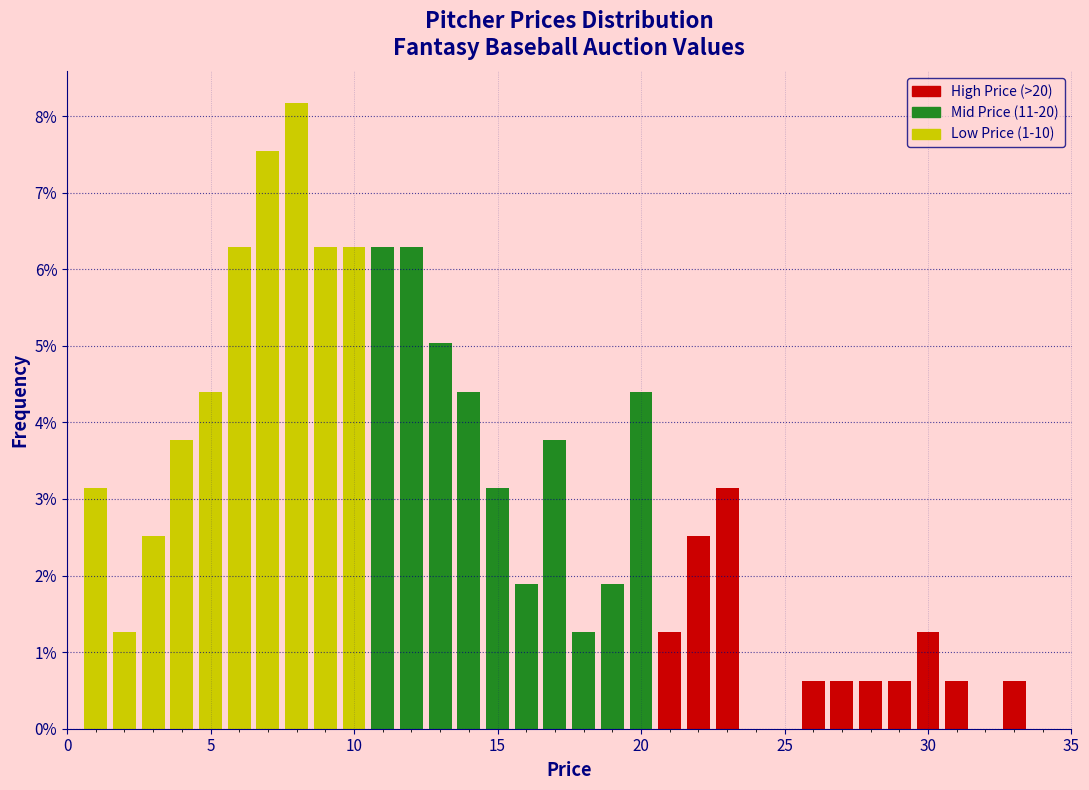

Around what value on the x-axis is the tallest bar? Give the approximate position of its centre, as read against the axis.

8.0